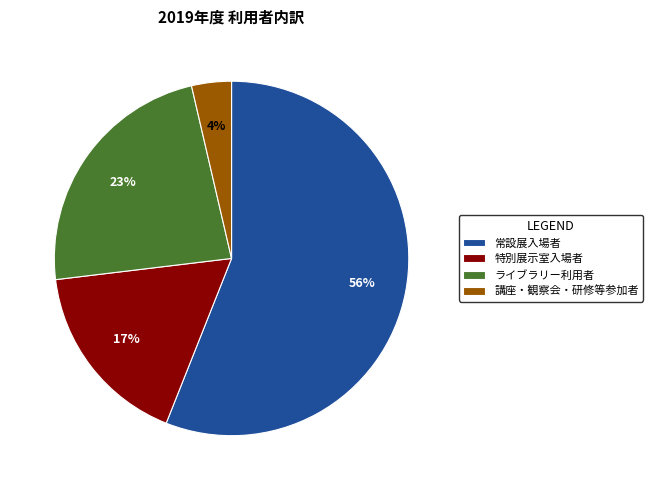

Is there a majority slice in this chart?

Yes